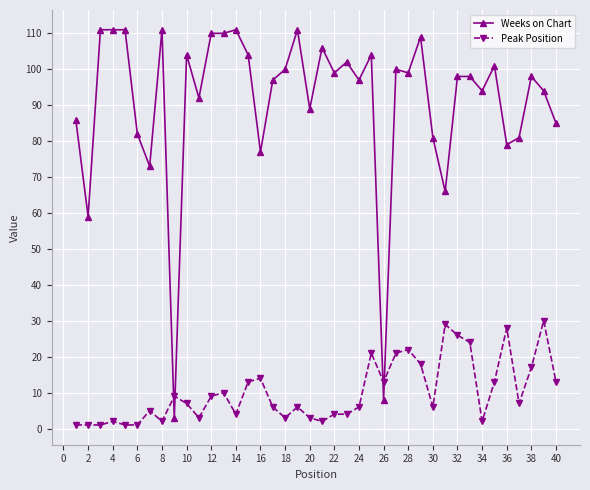

Which series ends up on top after the final intersection of Peak Position and Weeks on Chart?

Weeks on Chart